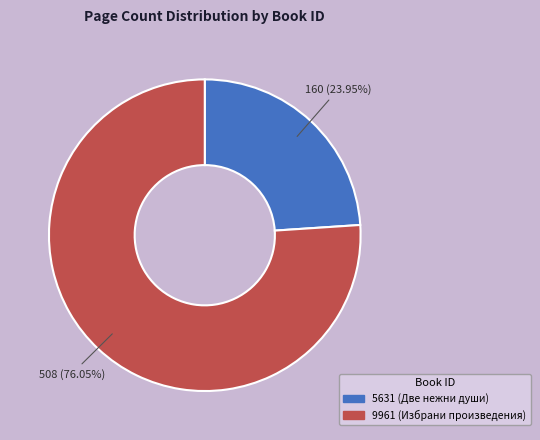

Between 9961 (Избрани произведения) and 5631 (Две нежни души), which is larger?

9961 (Избрани произведения)